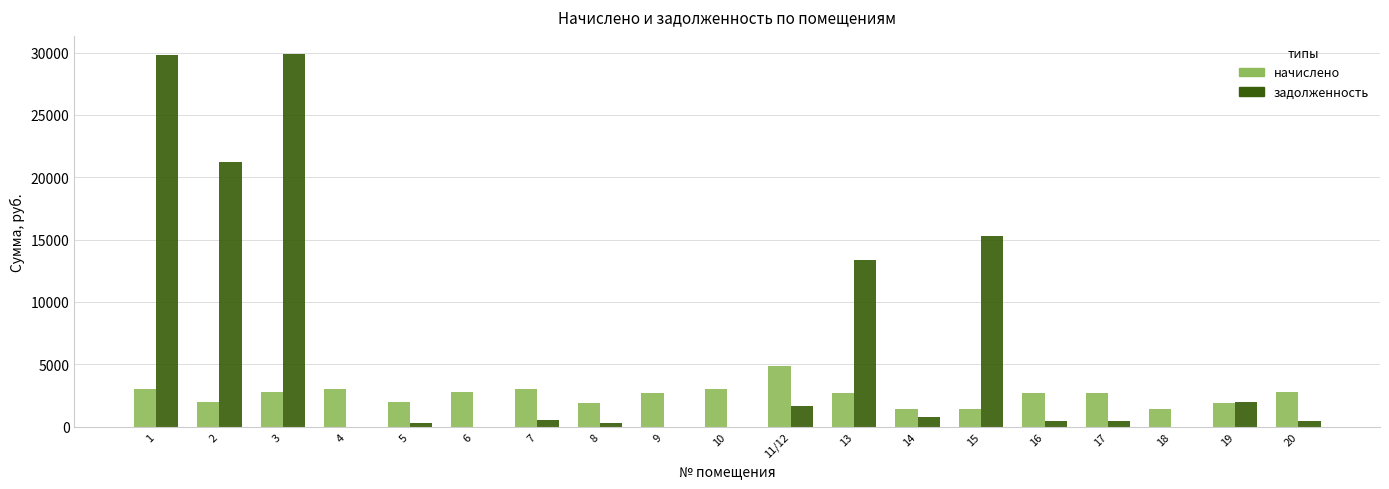

What is the highest value of the задолженность series?

29843.1